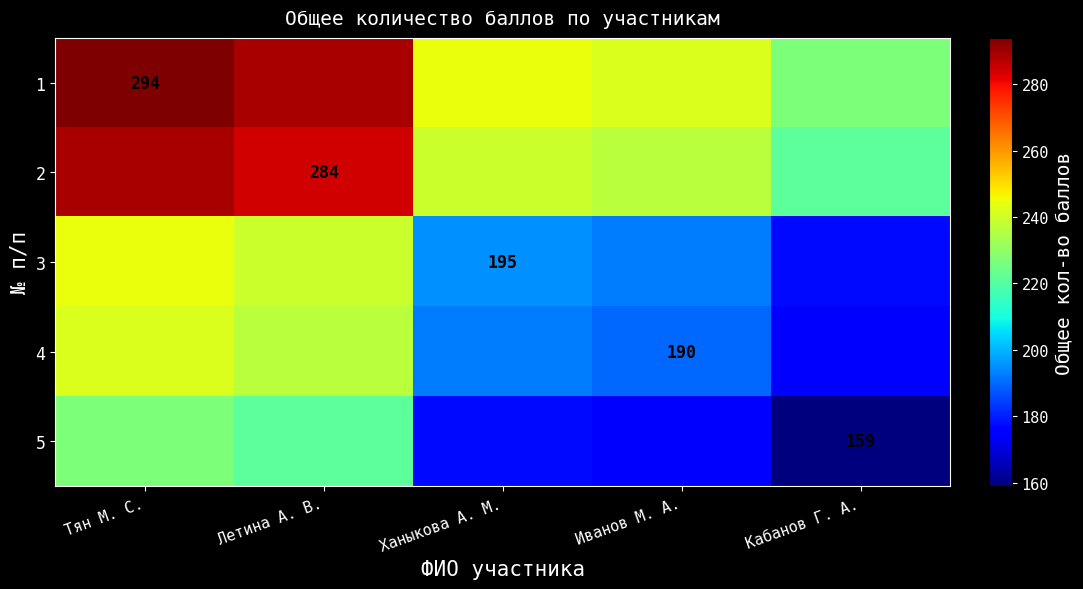

The 1 series shows 188.9 at Тян М. С.. True or false?

False